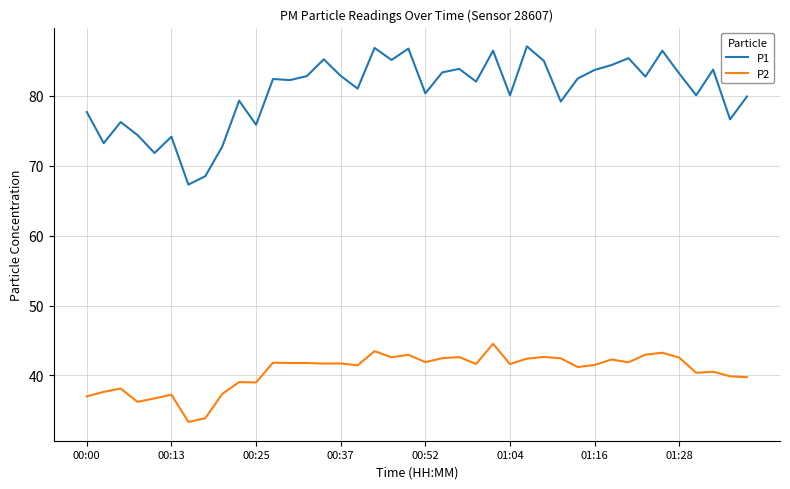

Which series has the widest spread of values?

P1